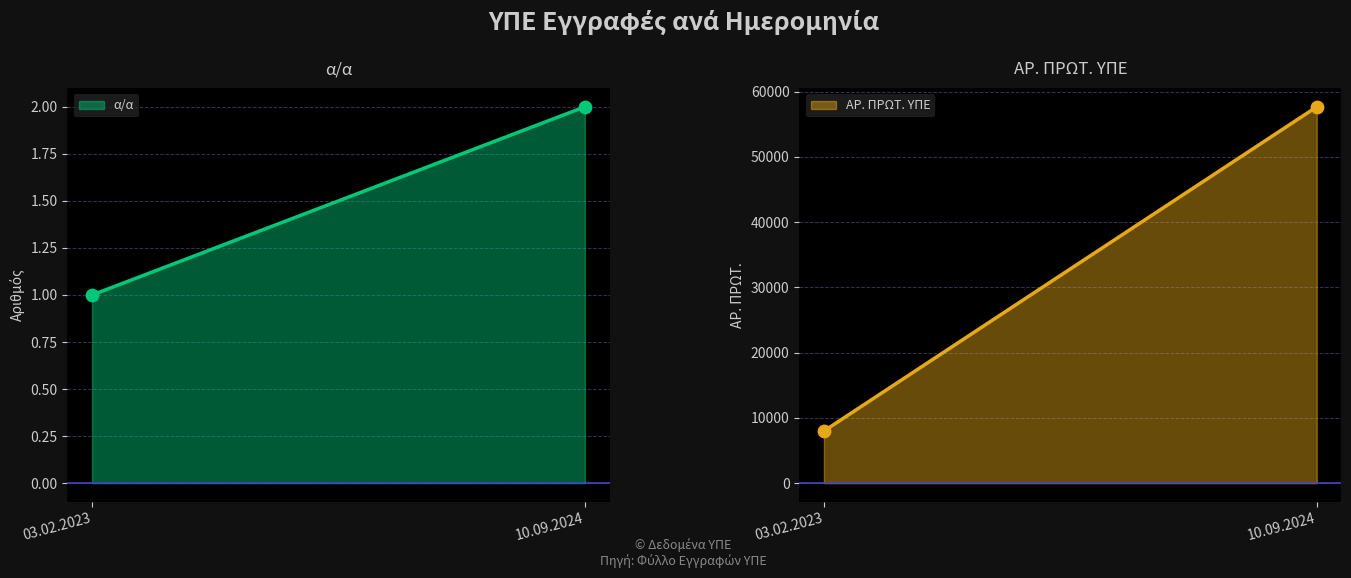

At which category is the sum across all series the highest?

10.09.2024